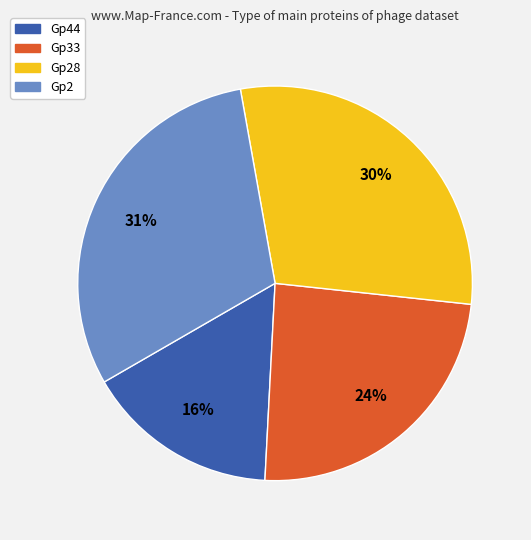

Is there a majority slice in this chart?

No